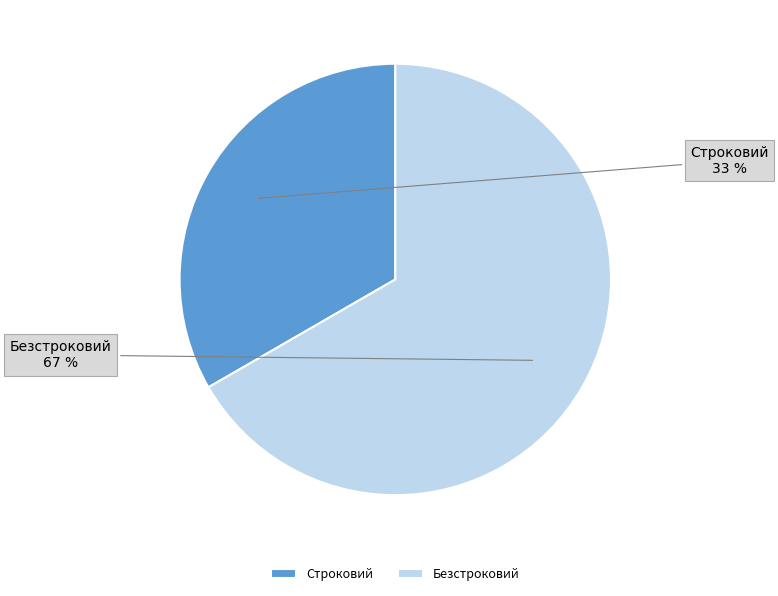

To the nearest percent, what is the average slice percentage?

50%